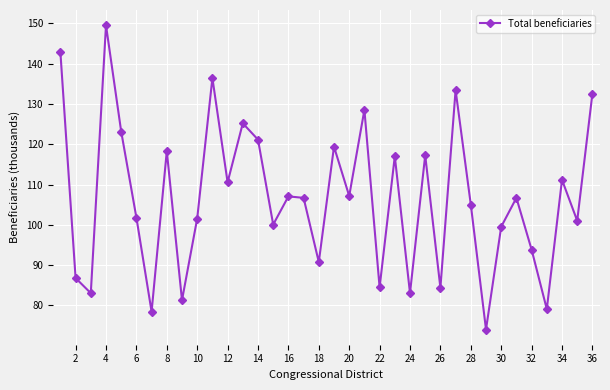

What is the average value?

106.7